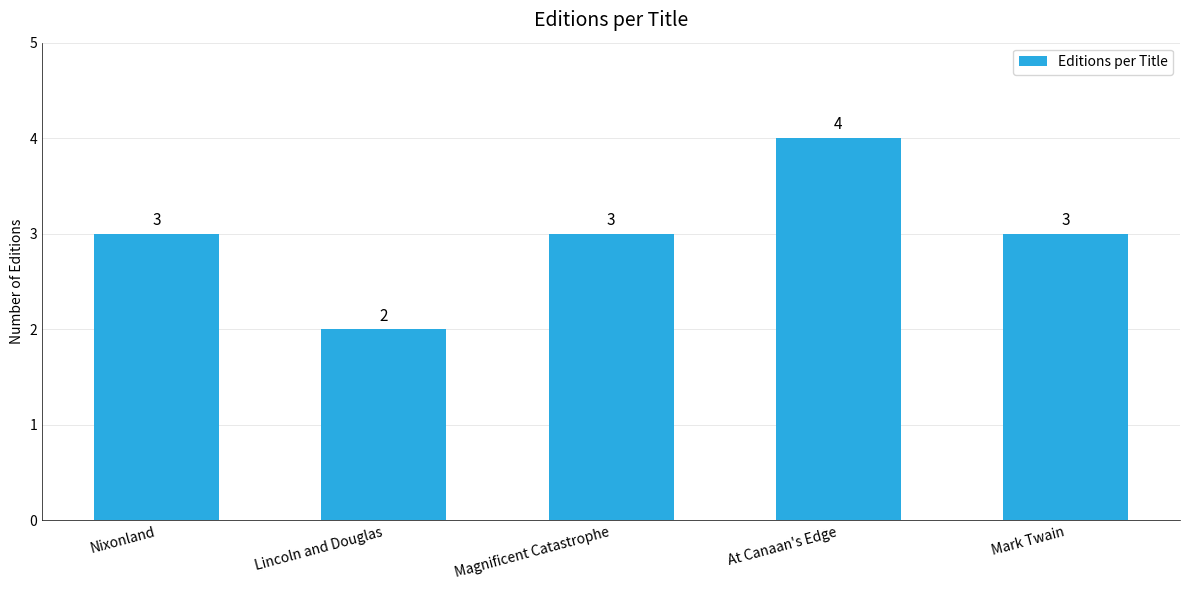

Does the chart contain stacked bars?

No